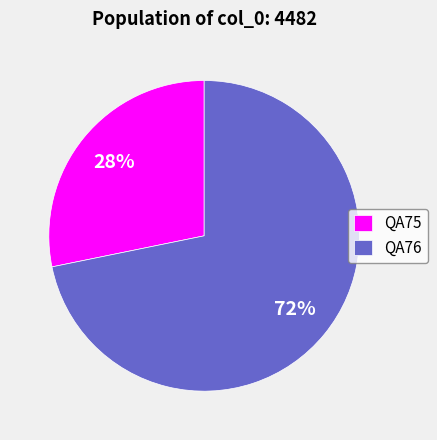

Rank the categories by value from lowest to highest.

QA75, QA76